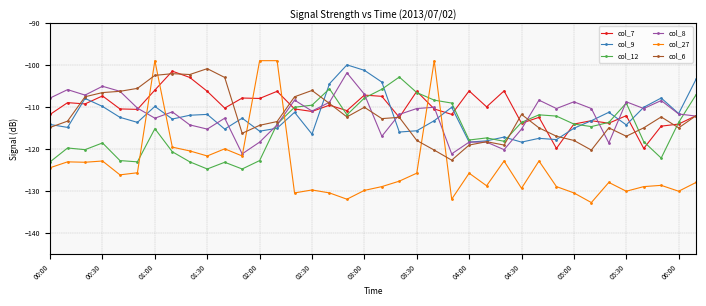

What is the average value of the col_8 series?

-111.9